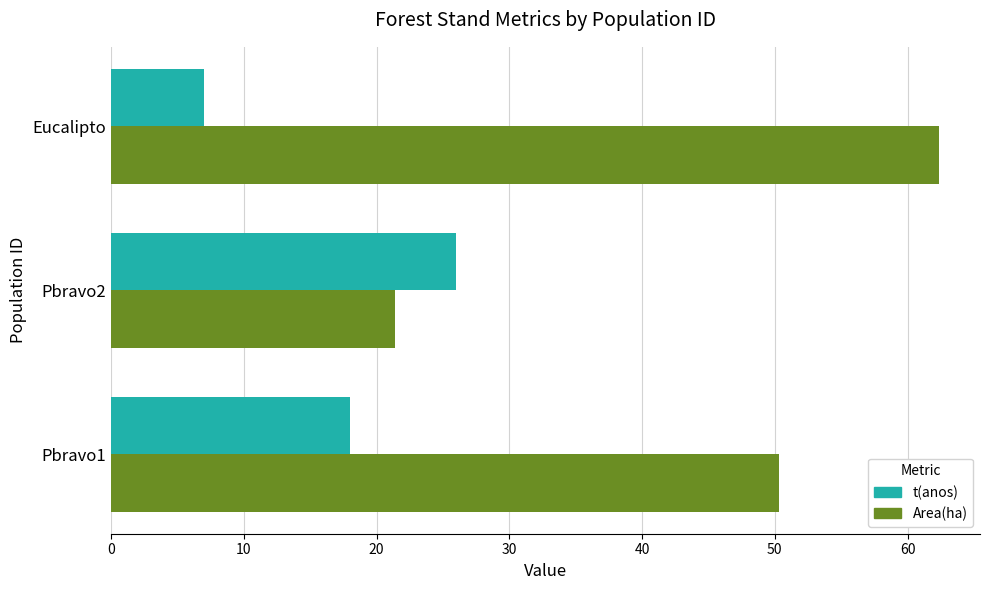

What is the difference between the maximum and minimum values in the t(anos) series?

19.0